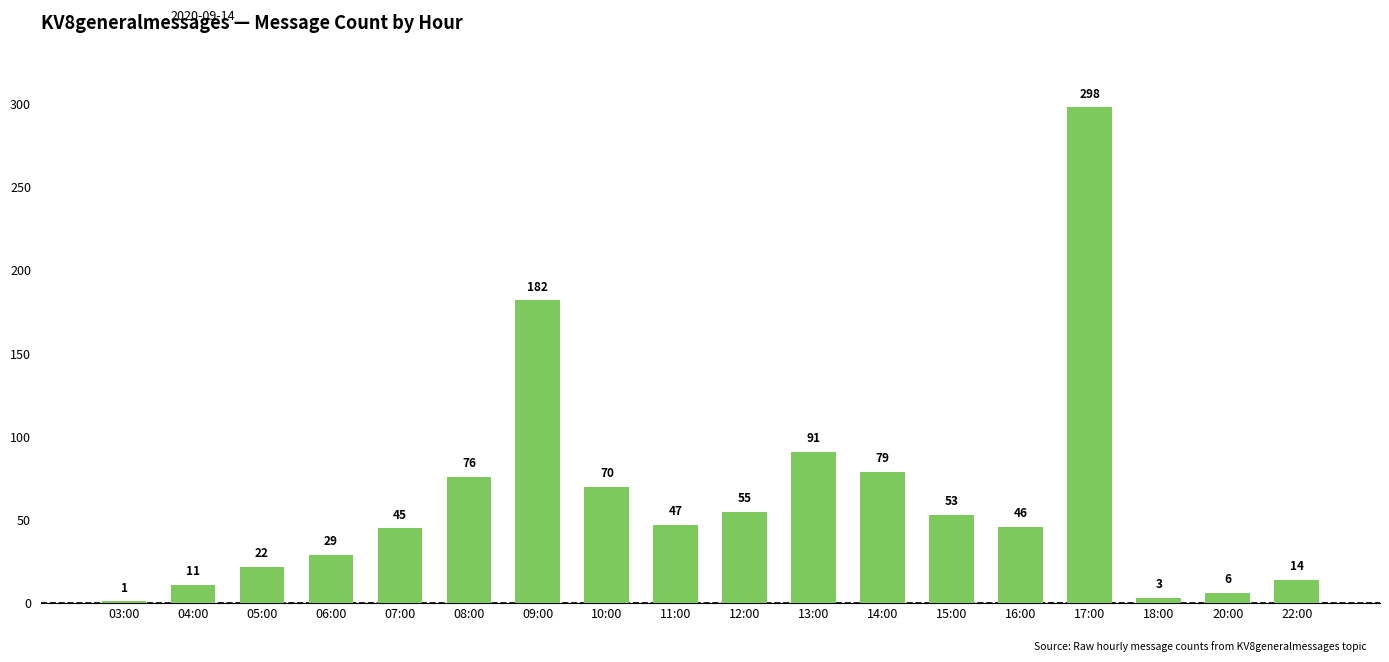

Which has a higher value, 22:00 or 15:00?

15:00